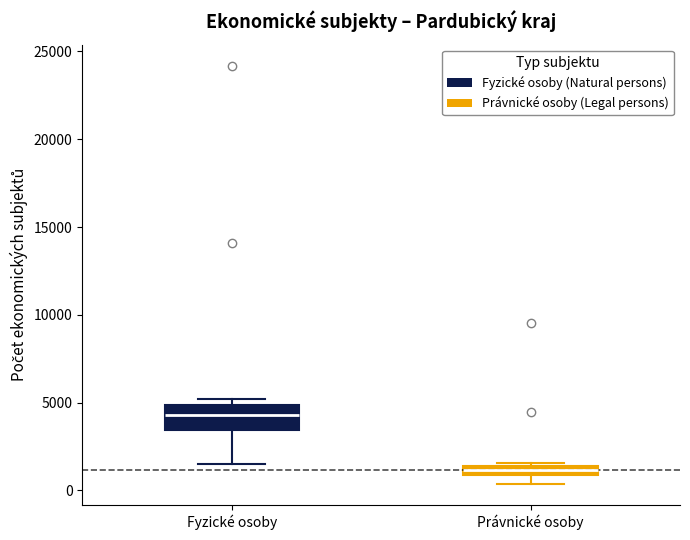

Which box's median line is the highest?

Fyzické osoby